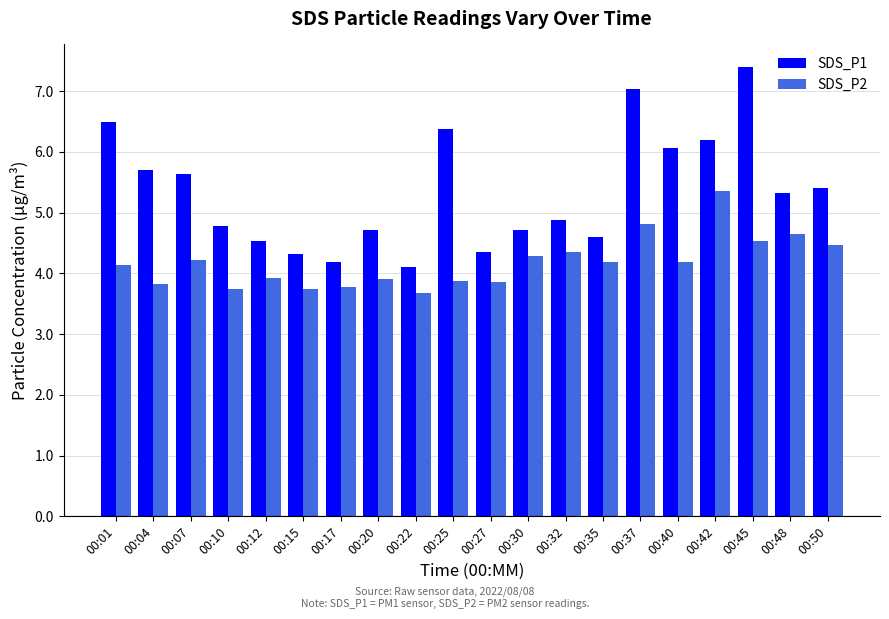

What is the value of the SDS_P2 bar at the 15th from the left?

4.8